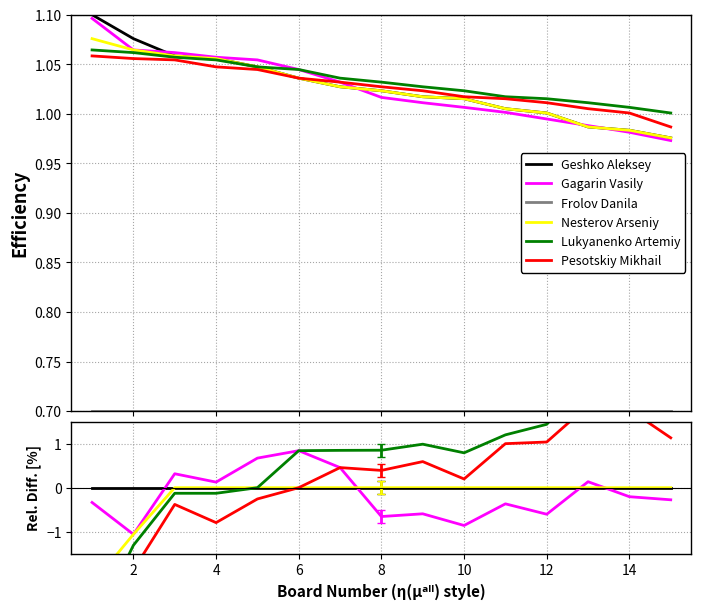

Which series has the largest total across all categories?

Lukyanenko Artemiy